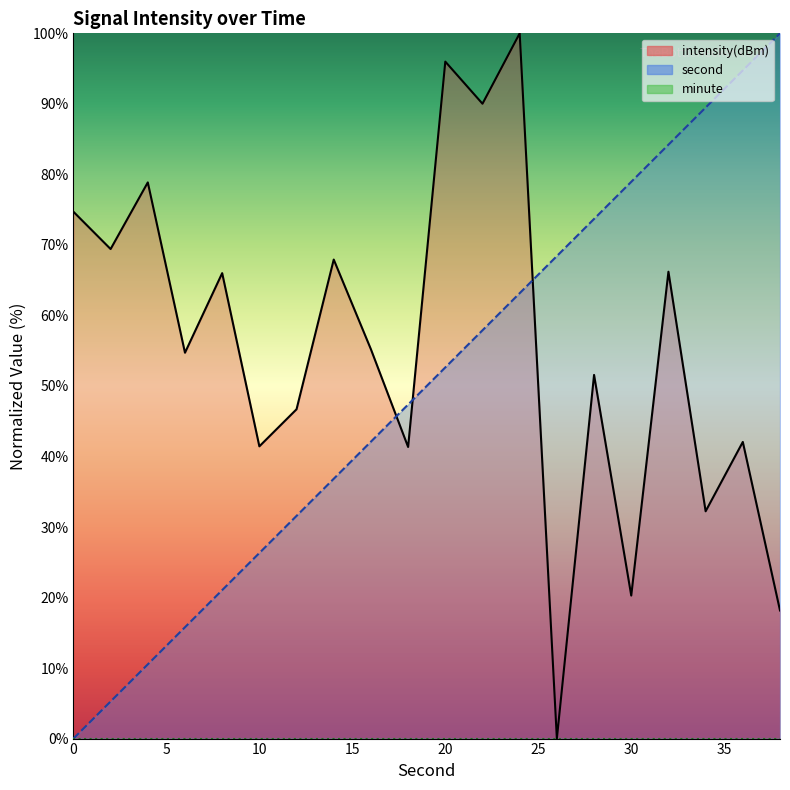

What is the spread (max minus min) of values at 32?

18.0